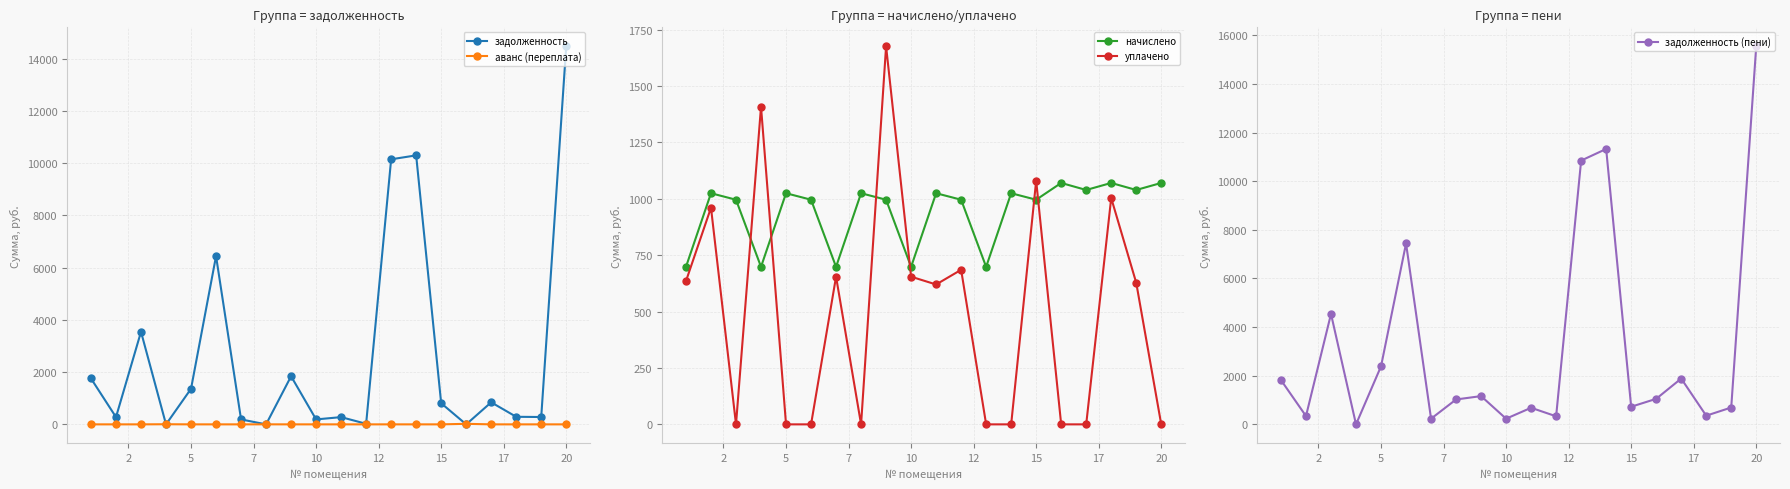

What are all the series names shown in the legend?

задолженность, аванс (переплата), начислено, уплачено, задолженность (пени)